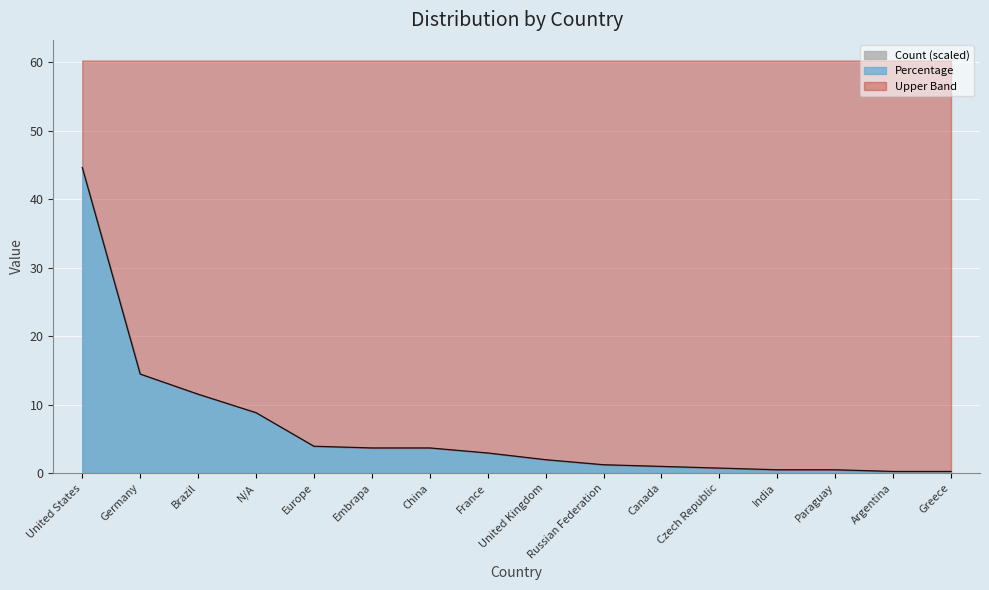

The value at Germany is 14.5. True or false?

True